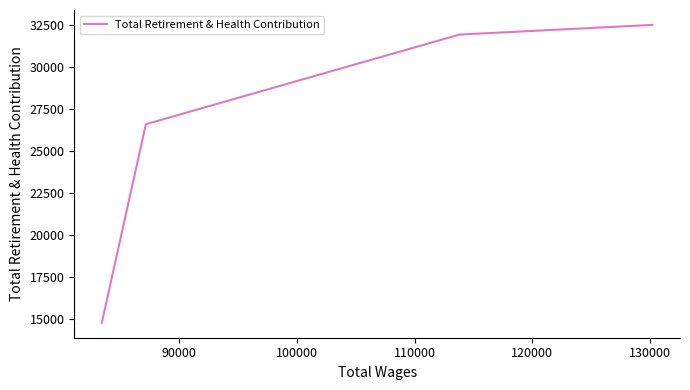

What is the difference between the second highest and second lowest values?

5354